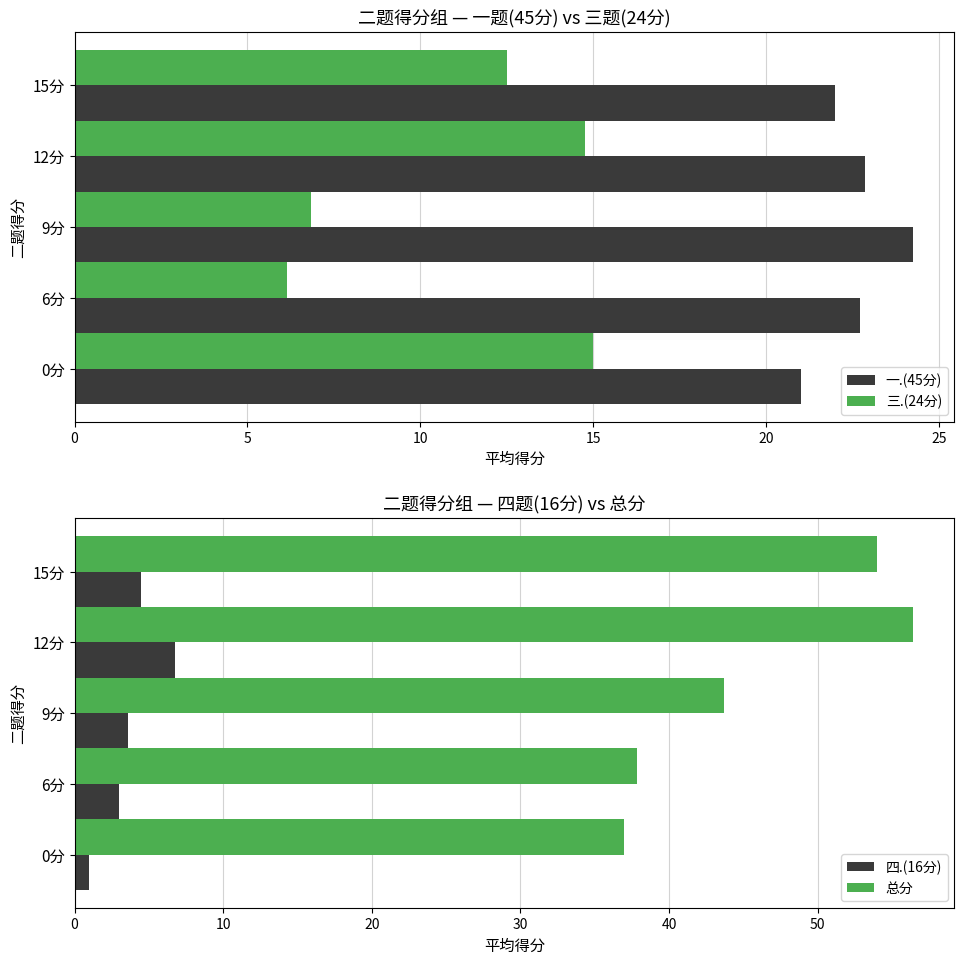

Between 15 and 20, which is larger?

15